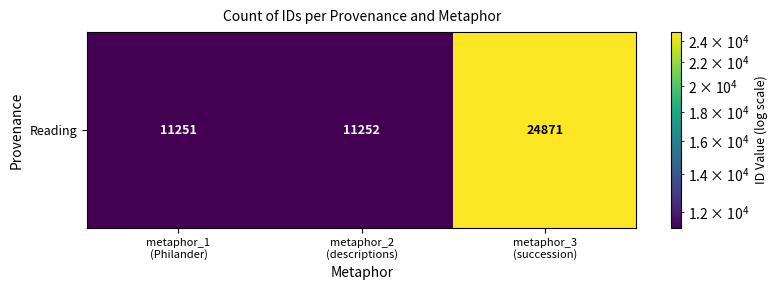

List the labels in order of value, largest first.

metaphor_3
(succession), metaphor_2
(descriptions), metaphor_1
(Philander)